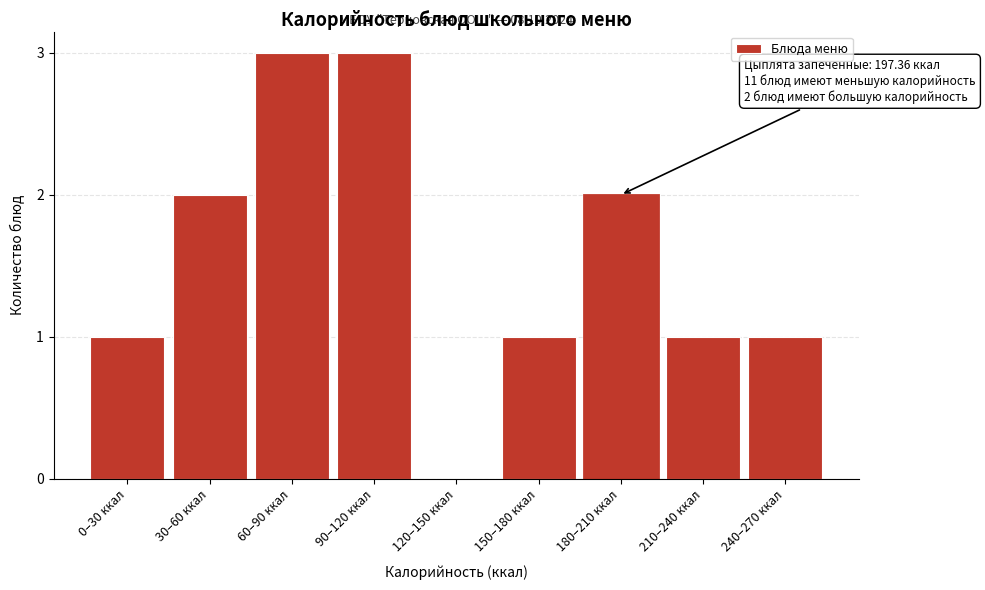

Reading right to left, extract all data points from this chart.

240–270 ккал=1	210–240 ккал=1	180–210 ккал=2	150–180 ккал=1	120–150 ккал=0	90–120 ккал=3	60–90 ккал=3	30–60 ккал=2	0–30 ккал=1